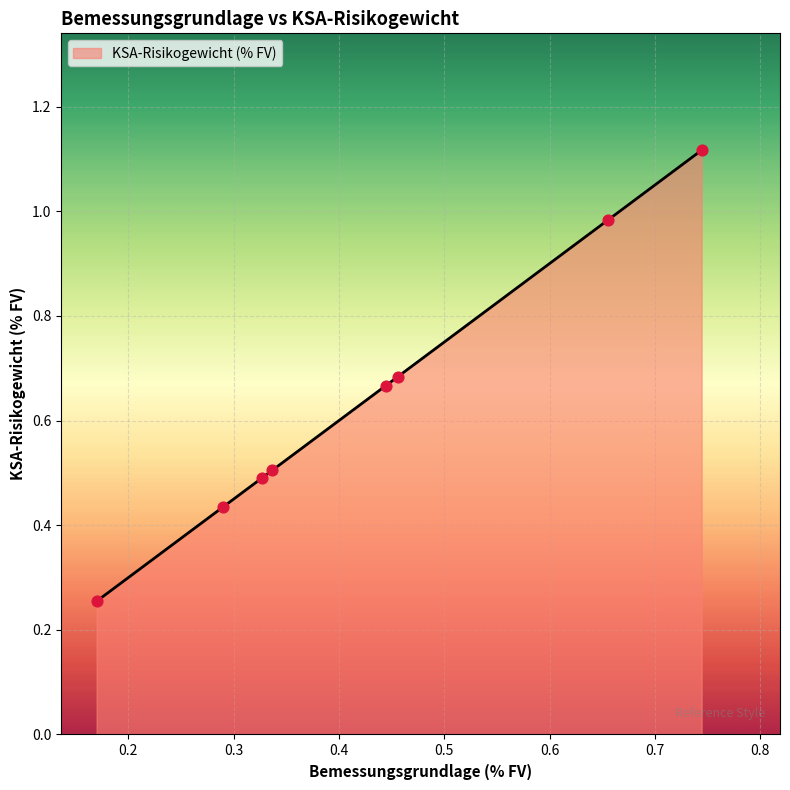

True or false: there are more than 2 points higher than both neighbors.

False